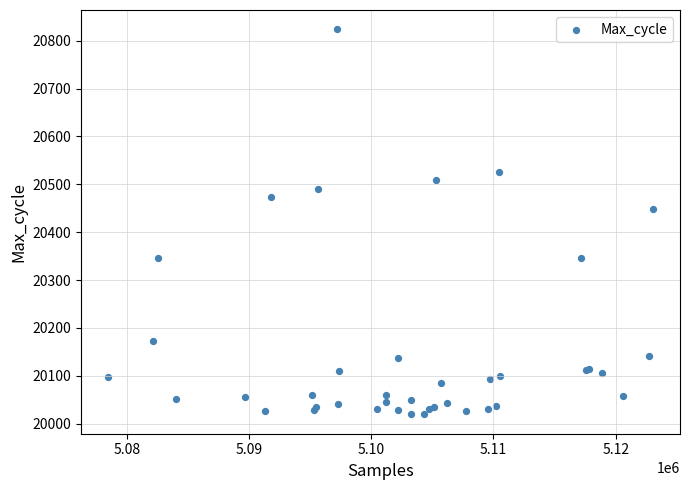

What Y value in the scatter plot is closest to 20421?

20449